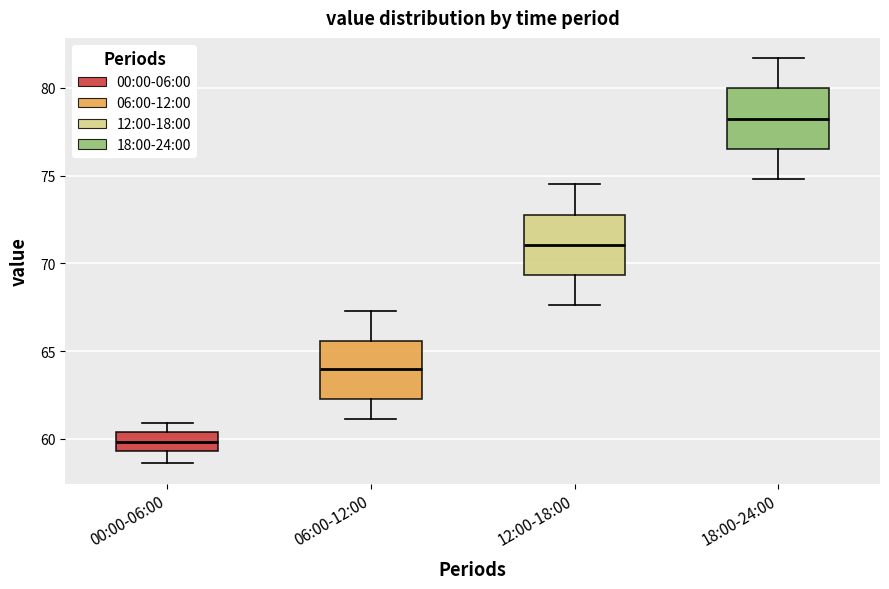

Which box's median line is the lowest?

00:00-06:00